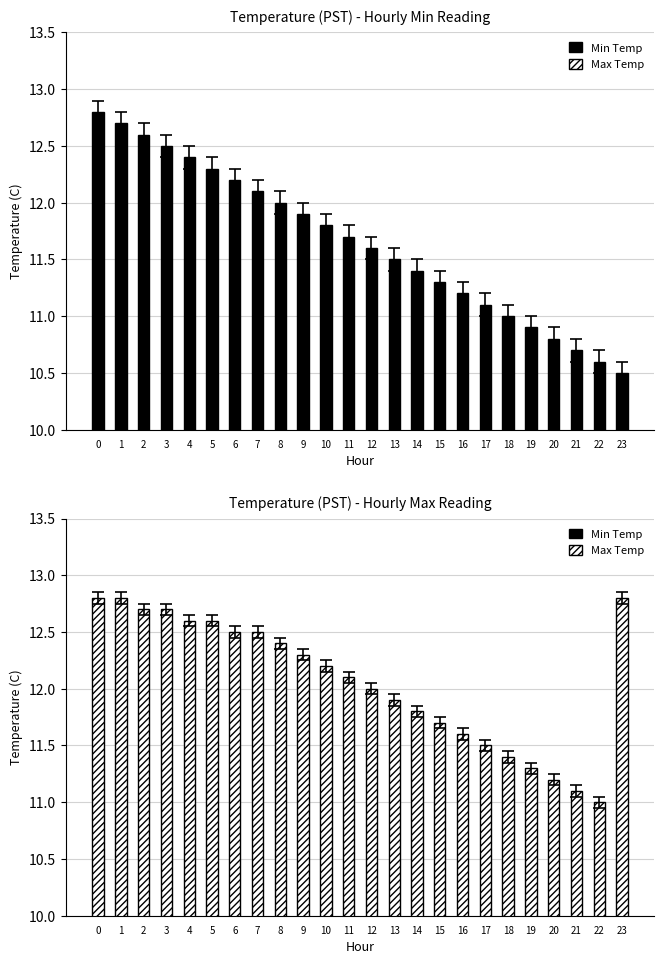

Which series has the largest range (max minus min)?

Min Temp